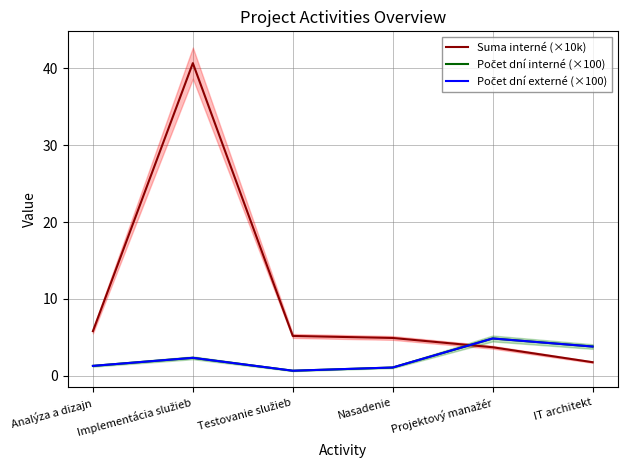

Reading left to right, extract all data points from this chart.

Suma interné (×10k): 5.8	40.7	5.2	4.9	3.7	1.7
Počet dní interné (×100): 1.3	2.3	0.6	1.1	4.8	3.8
Počet dní externé (×100): 1.3	2.3	0.6	1.1	4.8	3.8